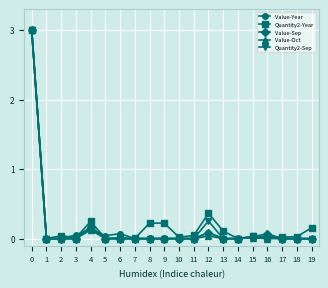

Which series ends up on top after the final intersection of Value-Sep and Quantity2-Year?

Quantity2-Year